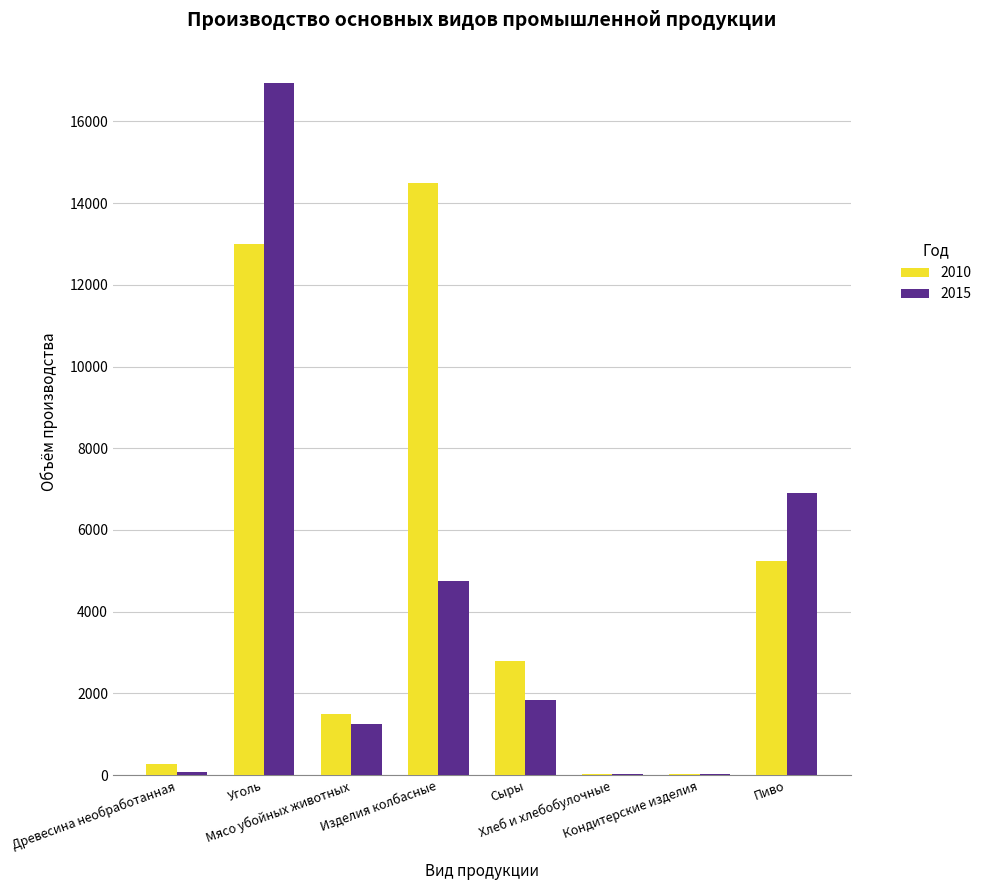

What is the approximate value of 2010 at Кондитерские изделия?

23.7